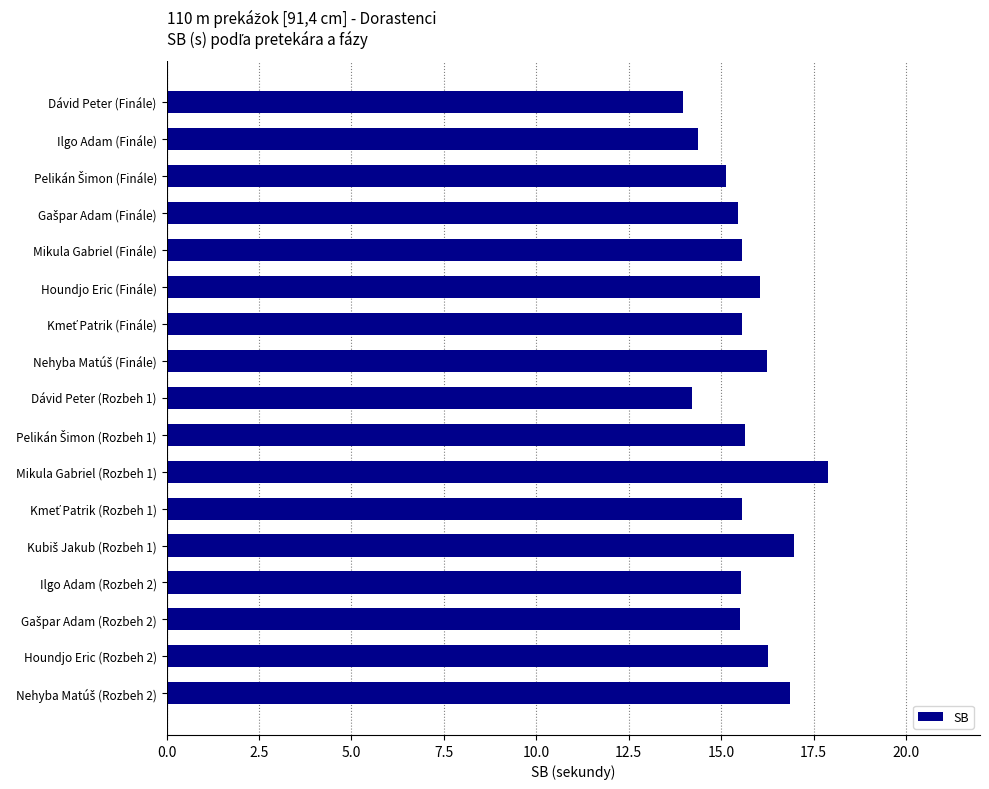

What is the minimum value shown in the chart?

14.0